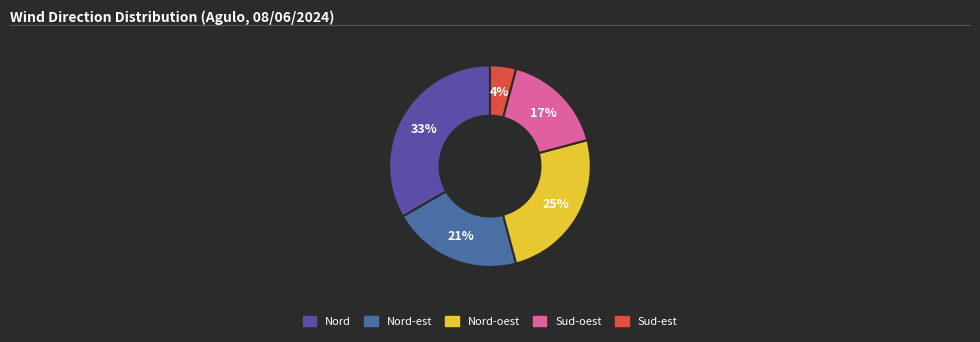

Is there a majority slice in this chart?

No